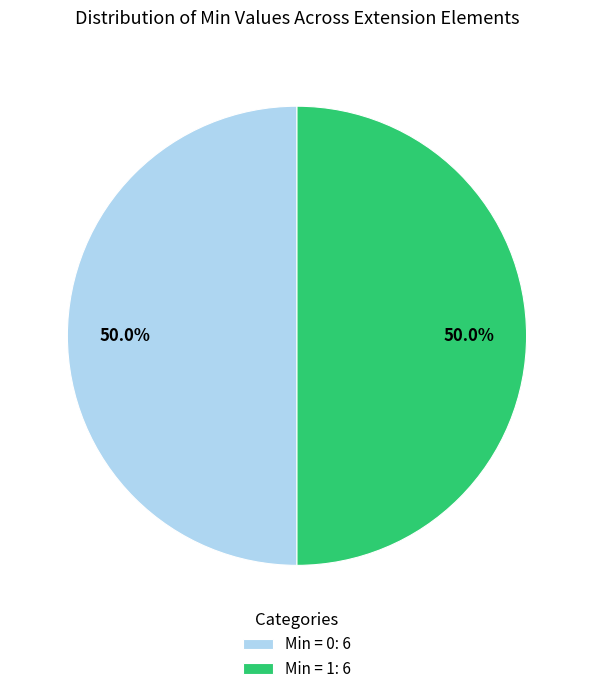

Do Min = 0: 6 and Min = 1: 6 together represent more than half of the pie?

Yes